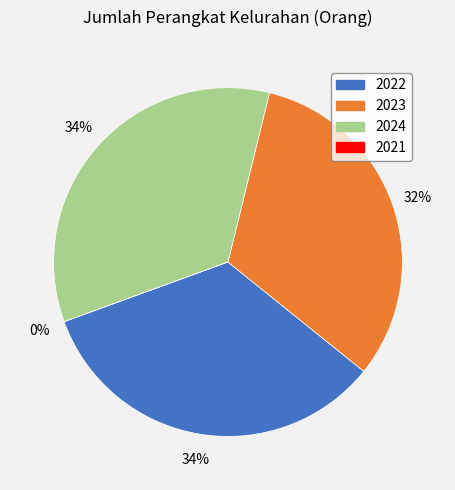

The 2023 slice represents 17% of the pie. True or false?

False